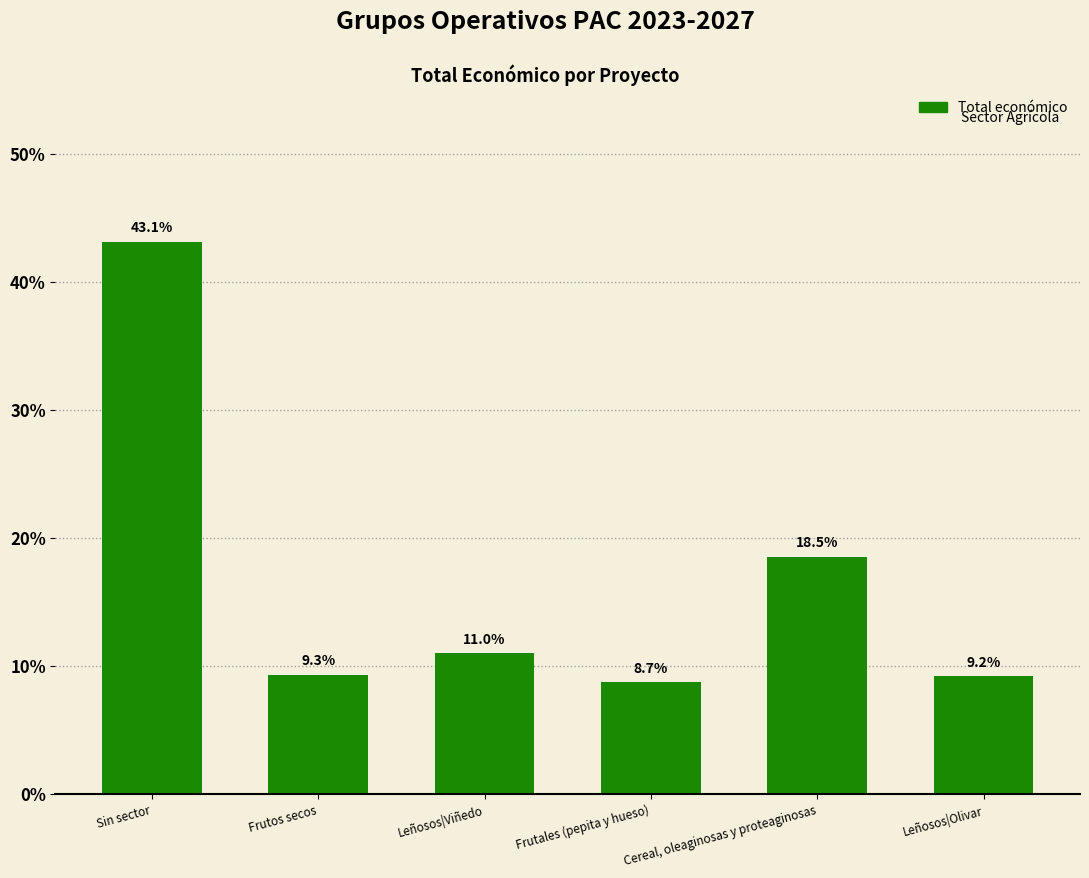

Approximately how many times larger is the value at Leñosos|Olivar compared to Sin sector?

0.2